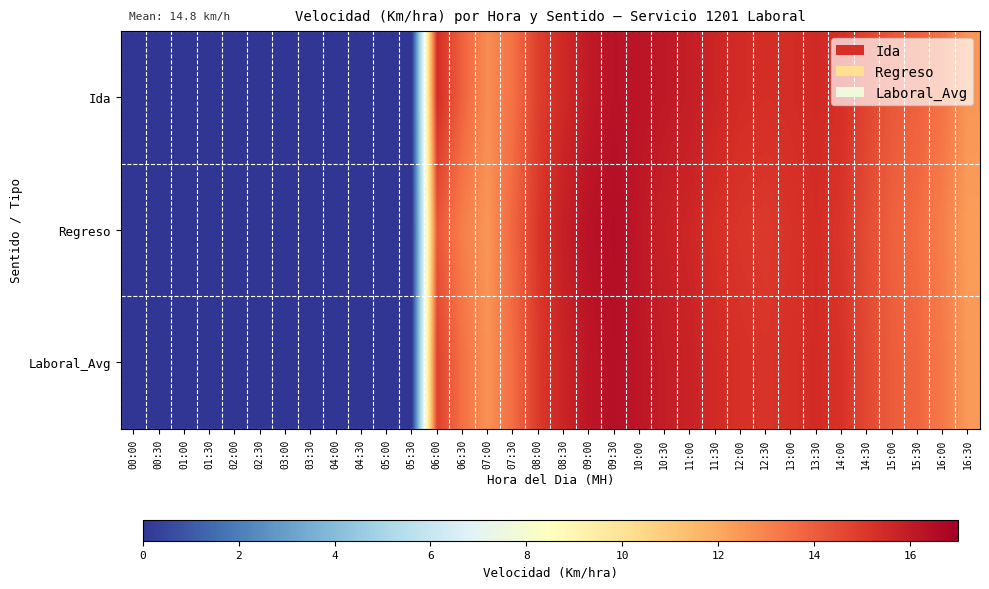

Which series changed the most between 06:30 and 08:00?

Regreso